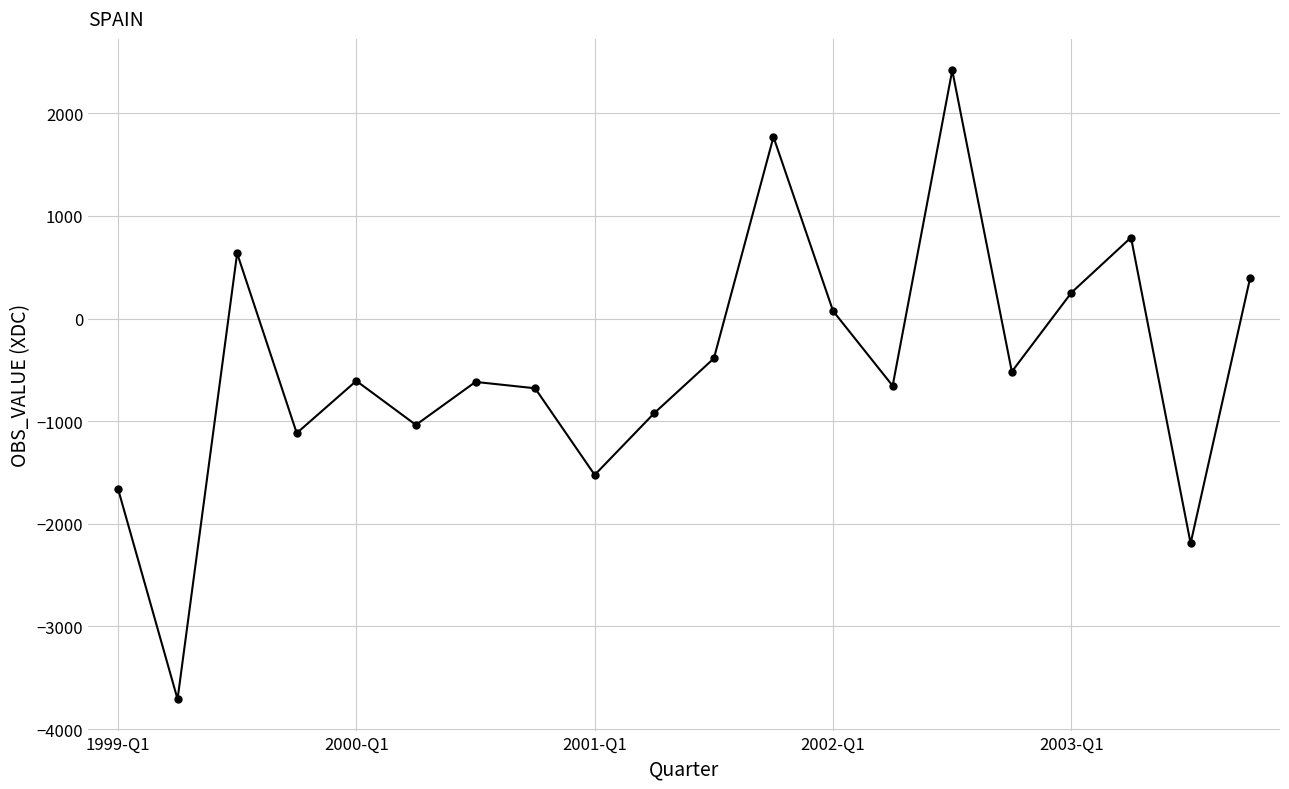

How many data points does each series have?

20